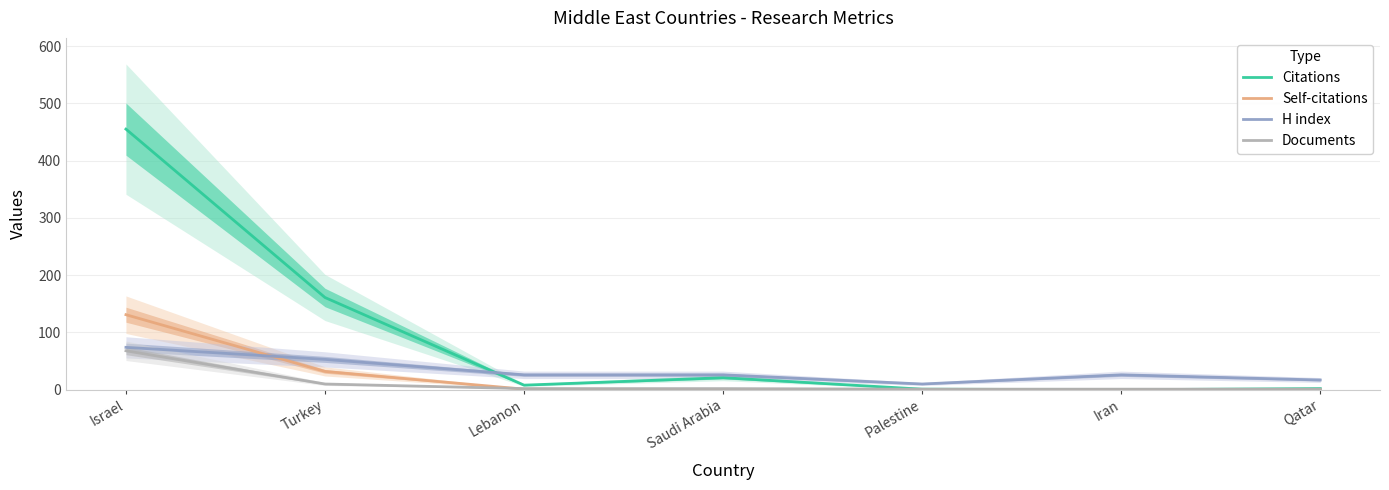

What is the difference between the second highest and second lowest values in the Self-citations series?

32